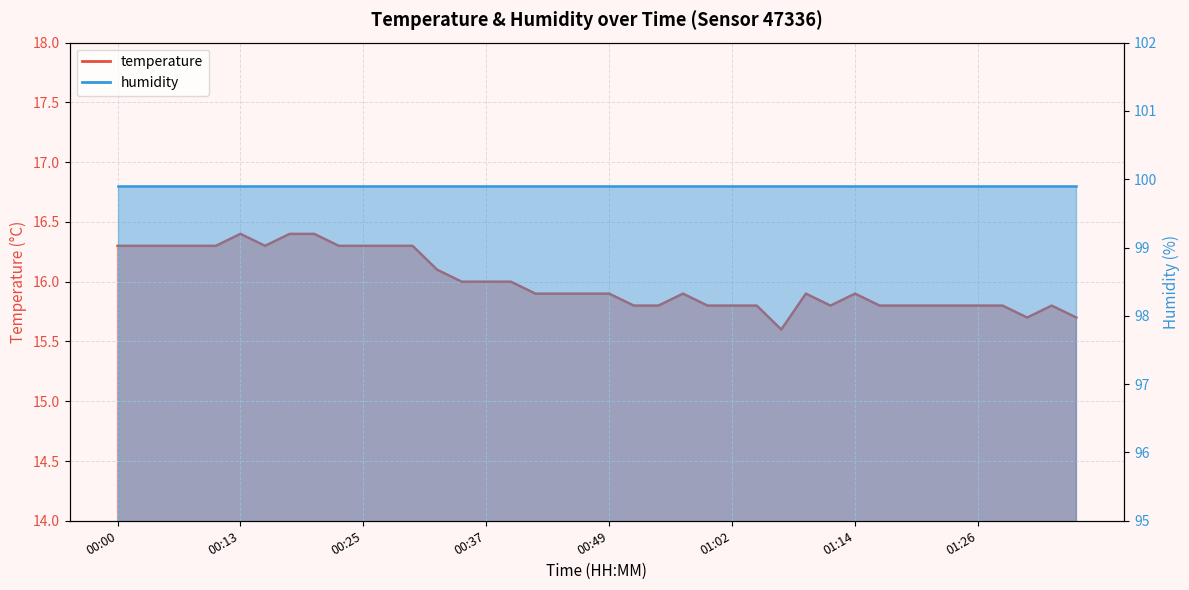

What is the difference between the second highest and minimum values?

0.8